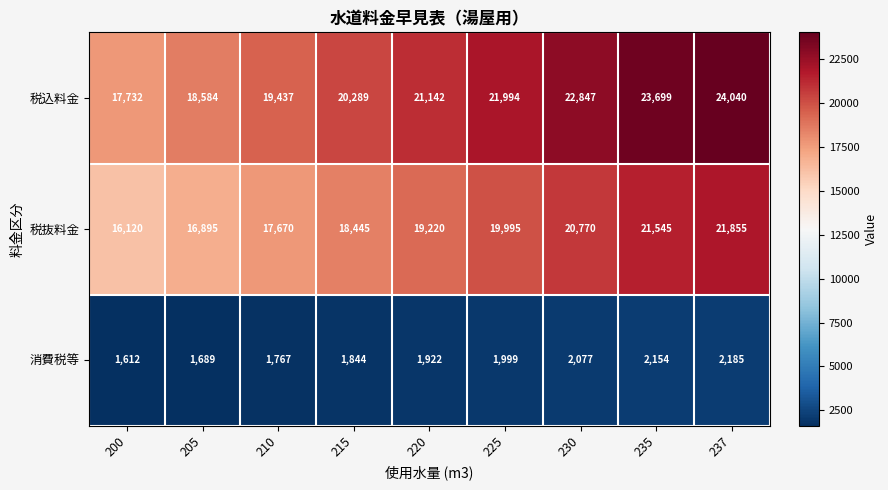

At which category is the sum across all series the highest?

237